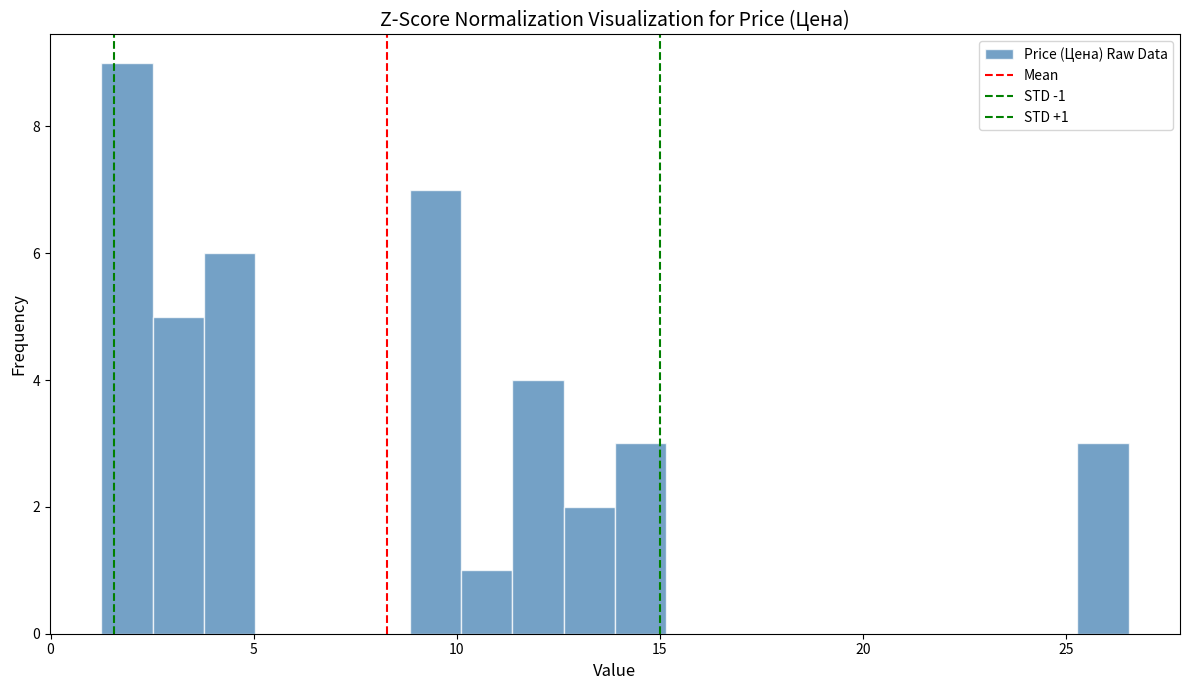

Read against the x-axis, roughly where is the centre of the tallest bar?

2.0